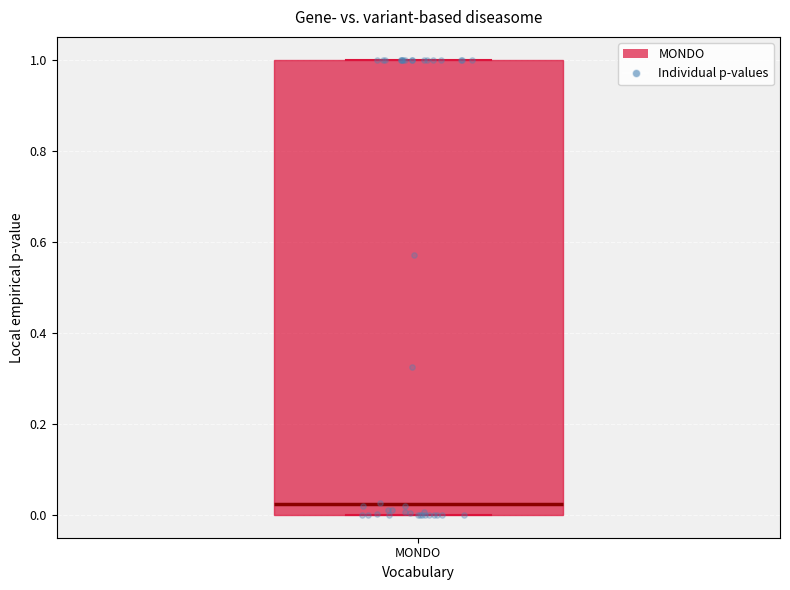

Where does the median line of the box for MONDO sit on the y-axis? The values are not printed on the chart, so give them approximately, as read against the axis.

0.02